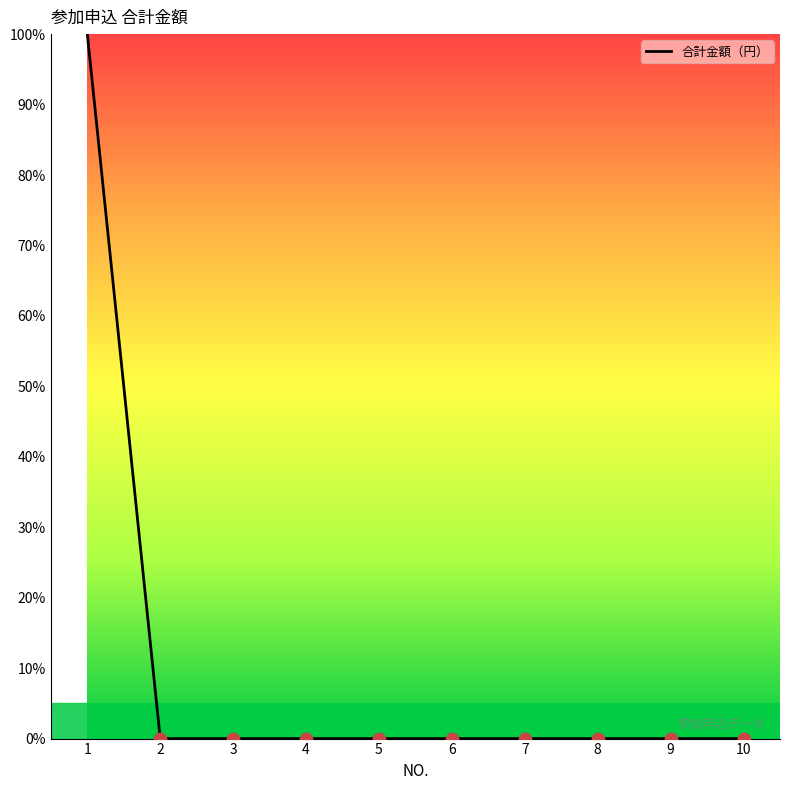

The value at 4 is 54. True or false?

False